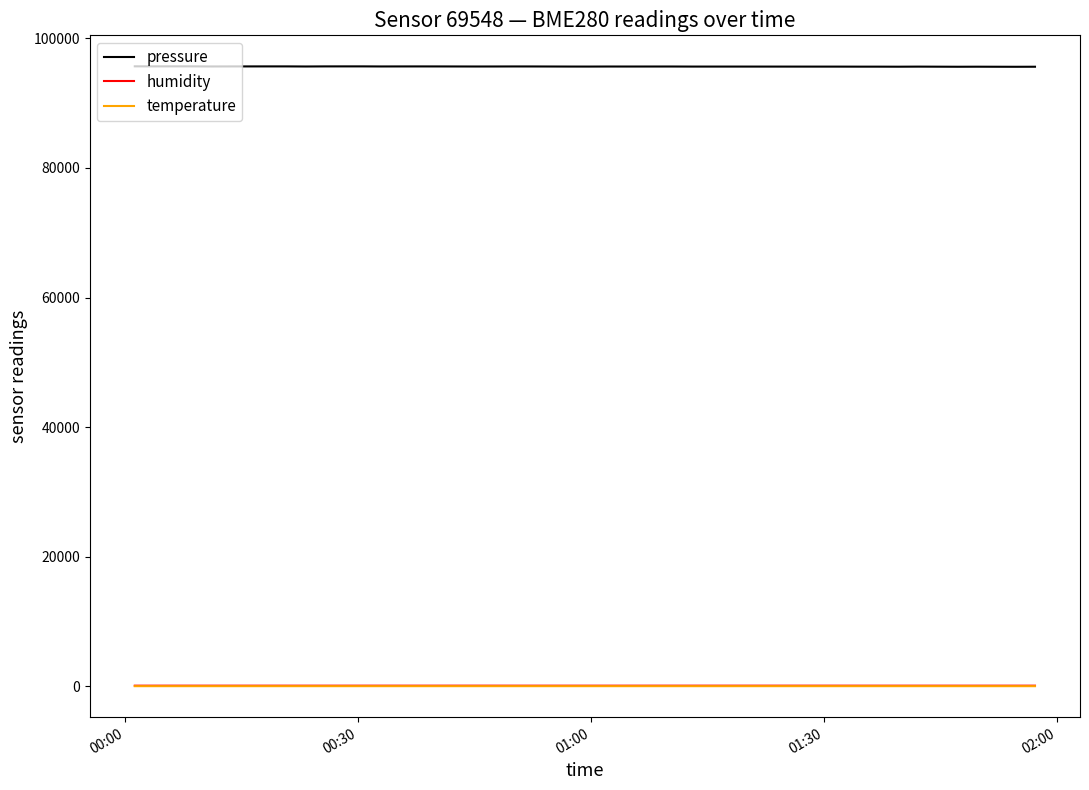

True or false: pressure and temperature intersect in this chart.

False